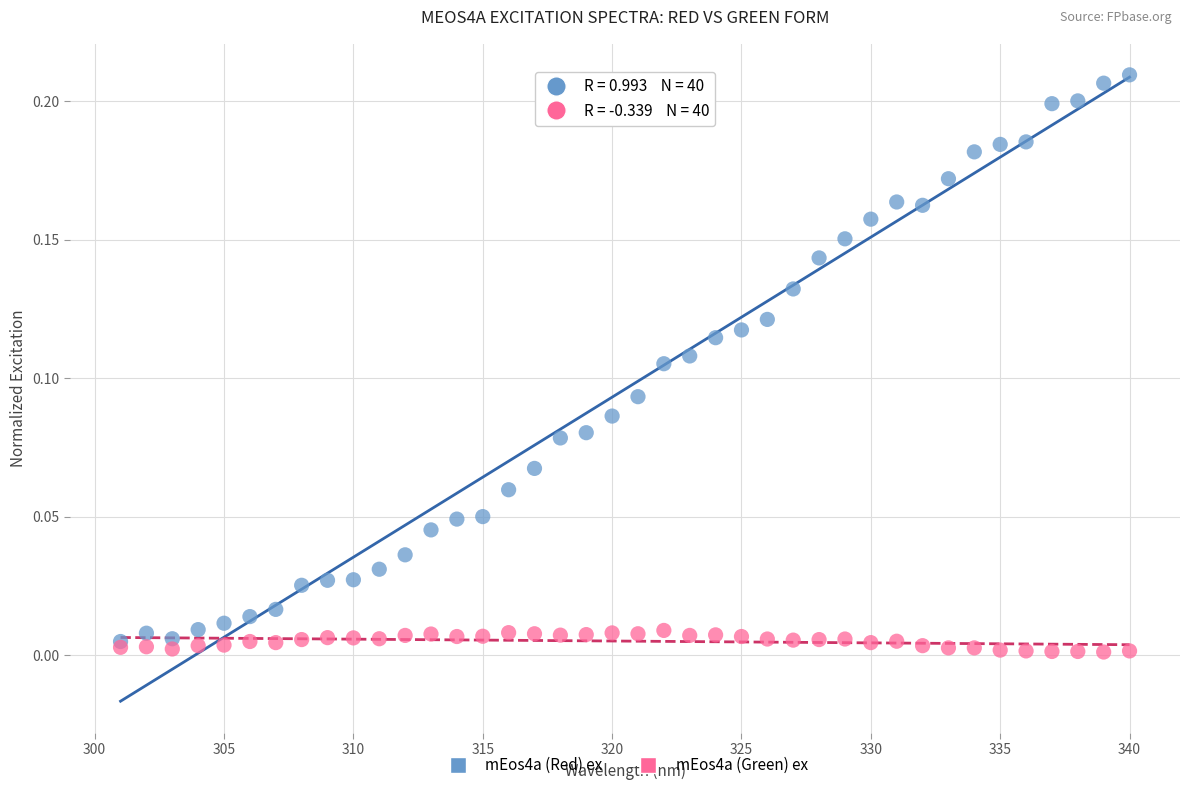

Which series reaches the maximum Y coordinate?

mEos4a (Red) ex